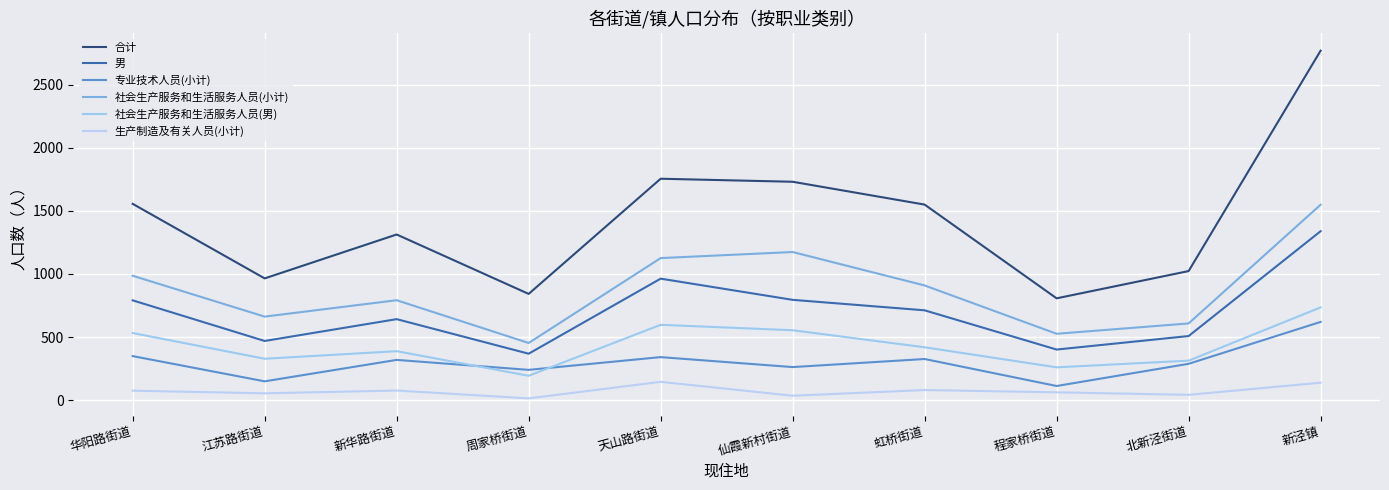

Which series has the largest total across all categories?

合计